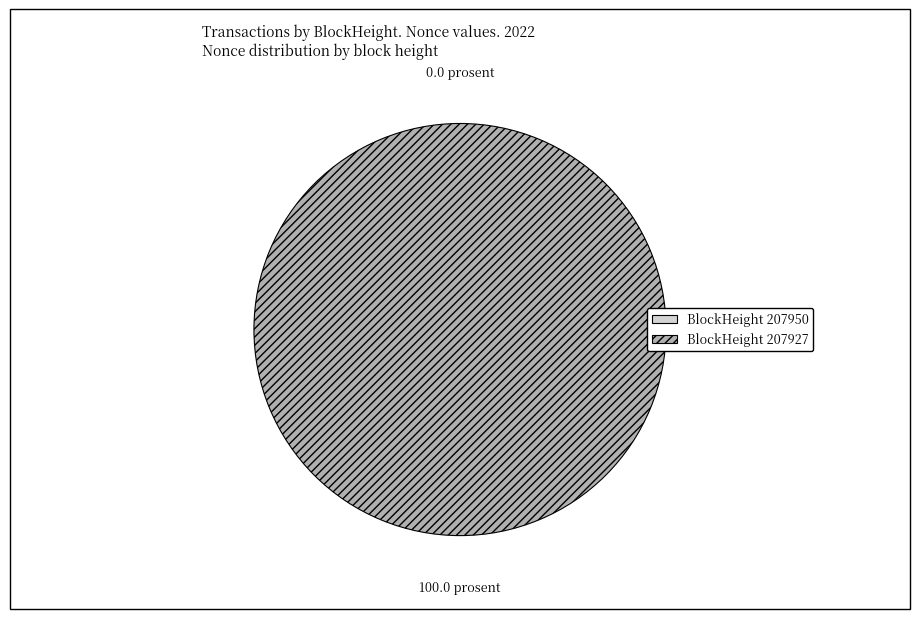

How many segments does this pie chart have?

2